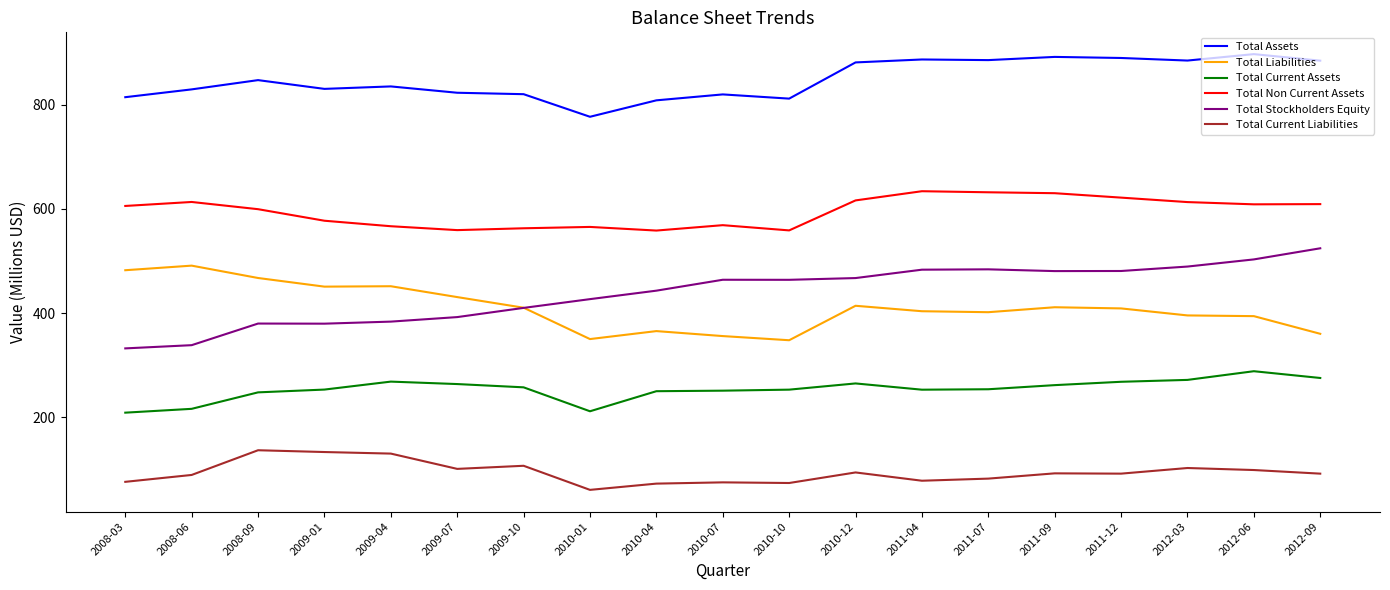

The Total Stockholders Equity series shows 443.1 at 2010-04. True or false?

True